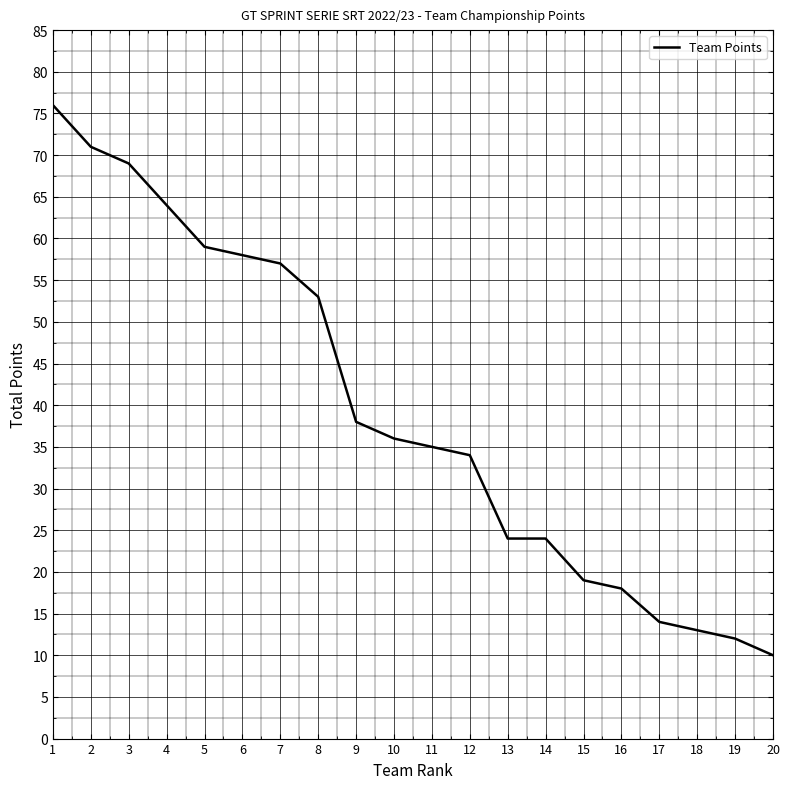

Approximately how many times larger is the value at 11 compared to 3?

0.5